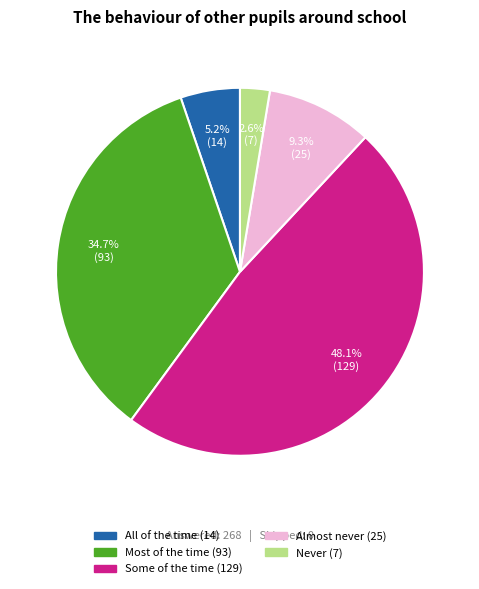

To the nearest percent, what is the difference between the Almost never and Never slice percentages?

7%